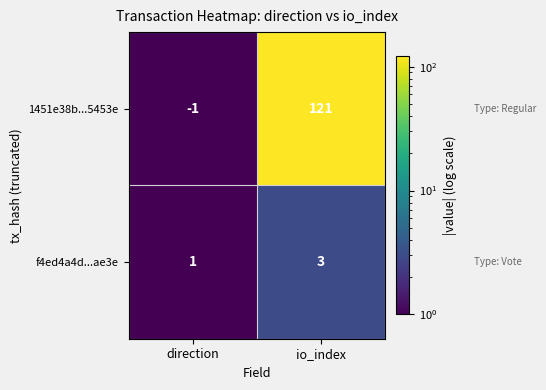

Reading right to left, what are all the values shown in this chart?

1451e38b...5453e: 121	-1
f4ed4a4d...ae3e: 3	1